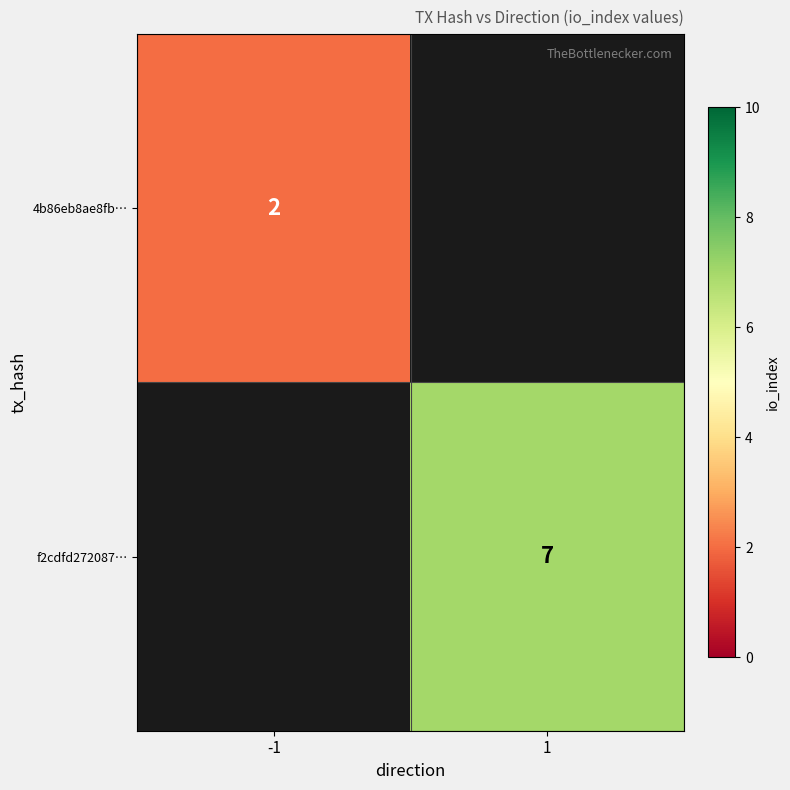

The value of 4b86eb8ae8fb… at -1 is 2. True or false?

True